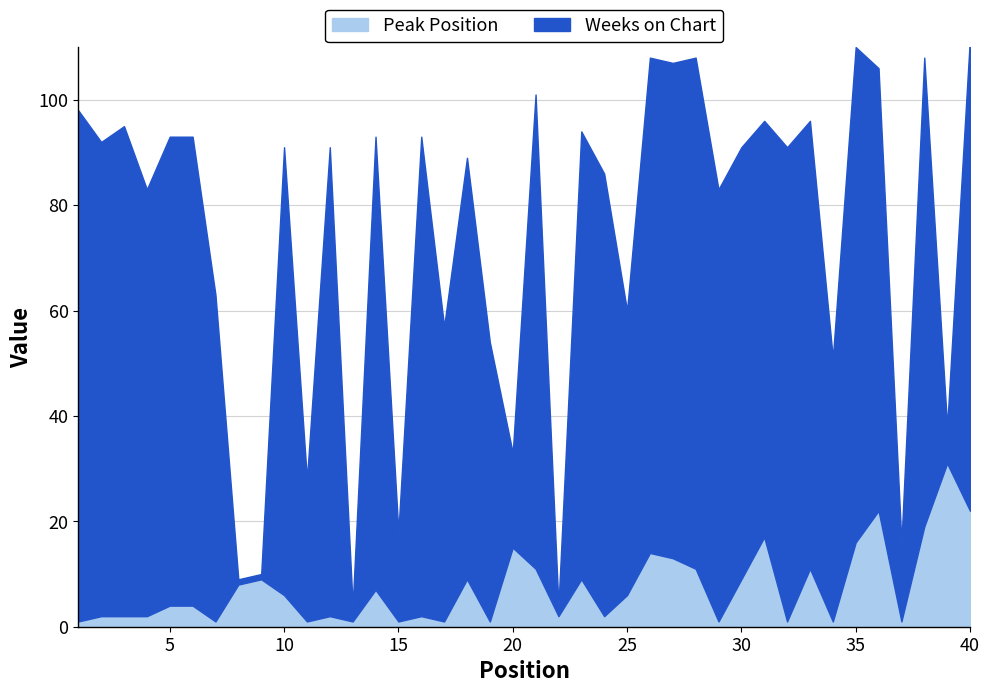

What is the sum of all Peak Position values?

298